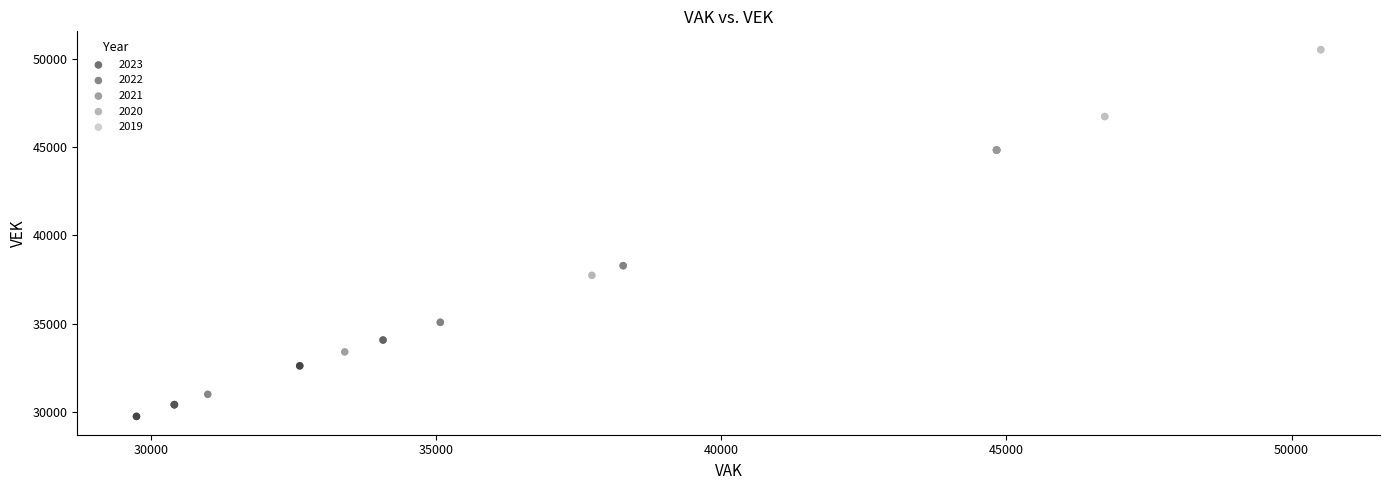

Which series contains the highest Y value?

2019